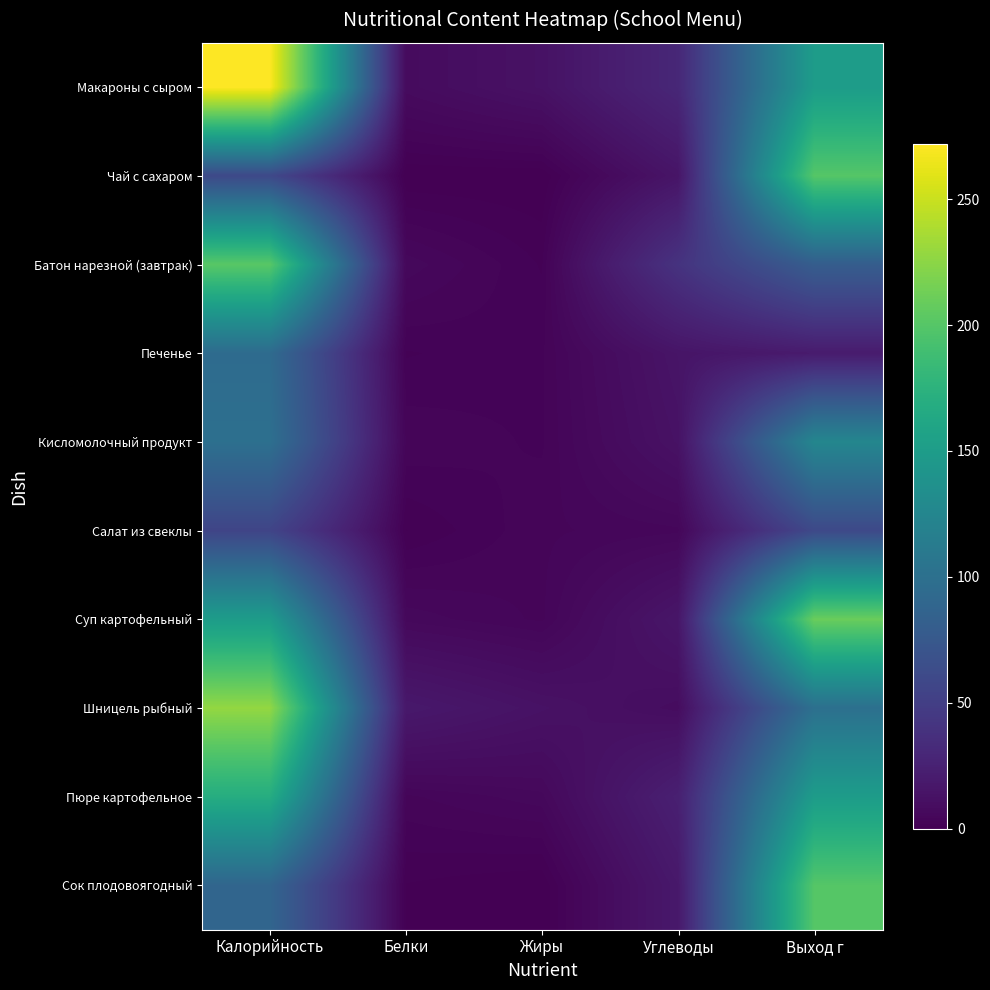

At how many categories does at least one series exceed 162?

2